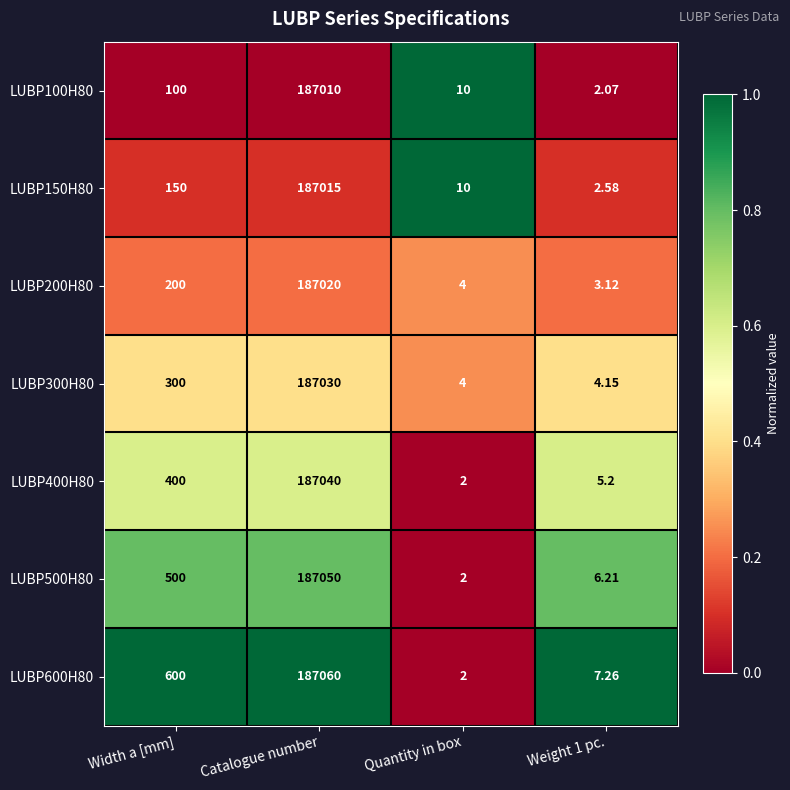

What is the difference between the highest and lowest values at Catalogue number?

50.0